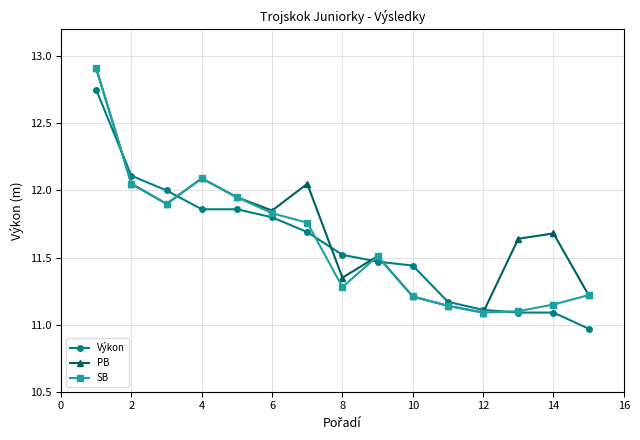

What is the maximum value for SB?

12.9